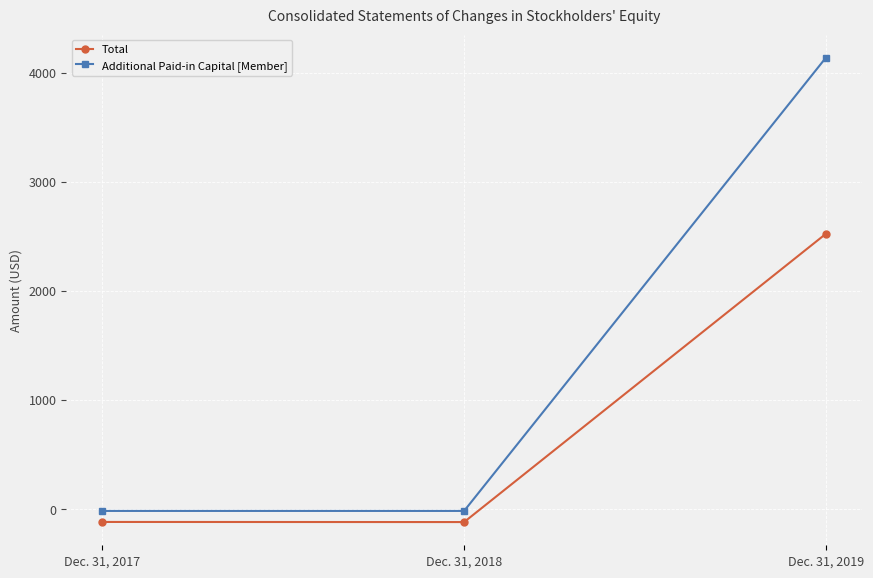

Between Dec. 31, 2017 and Dec. 31, 2019, which series saw the biggest shift?

Additional Paid-in Capital [Member]